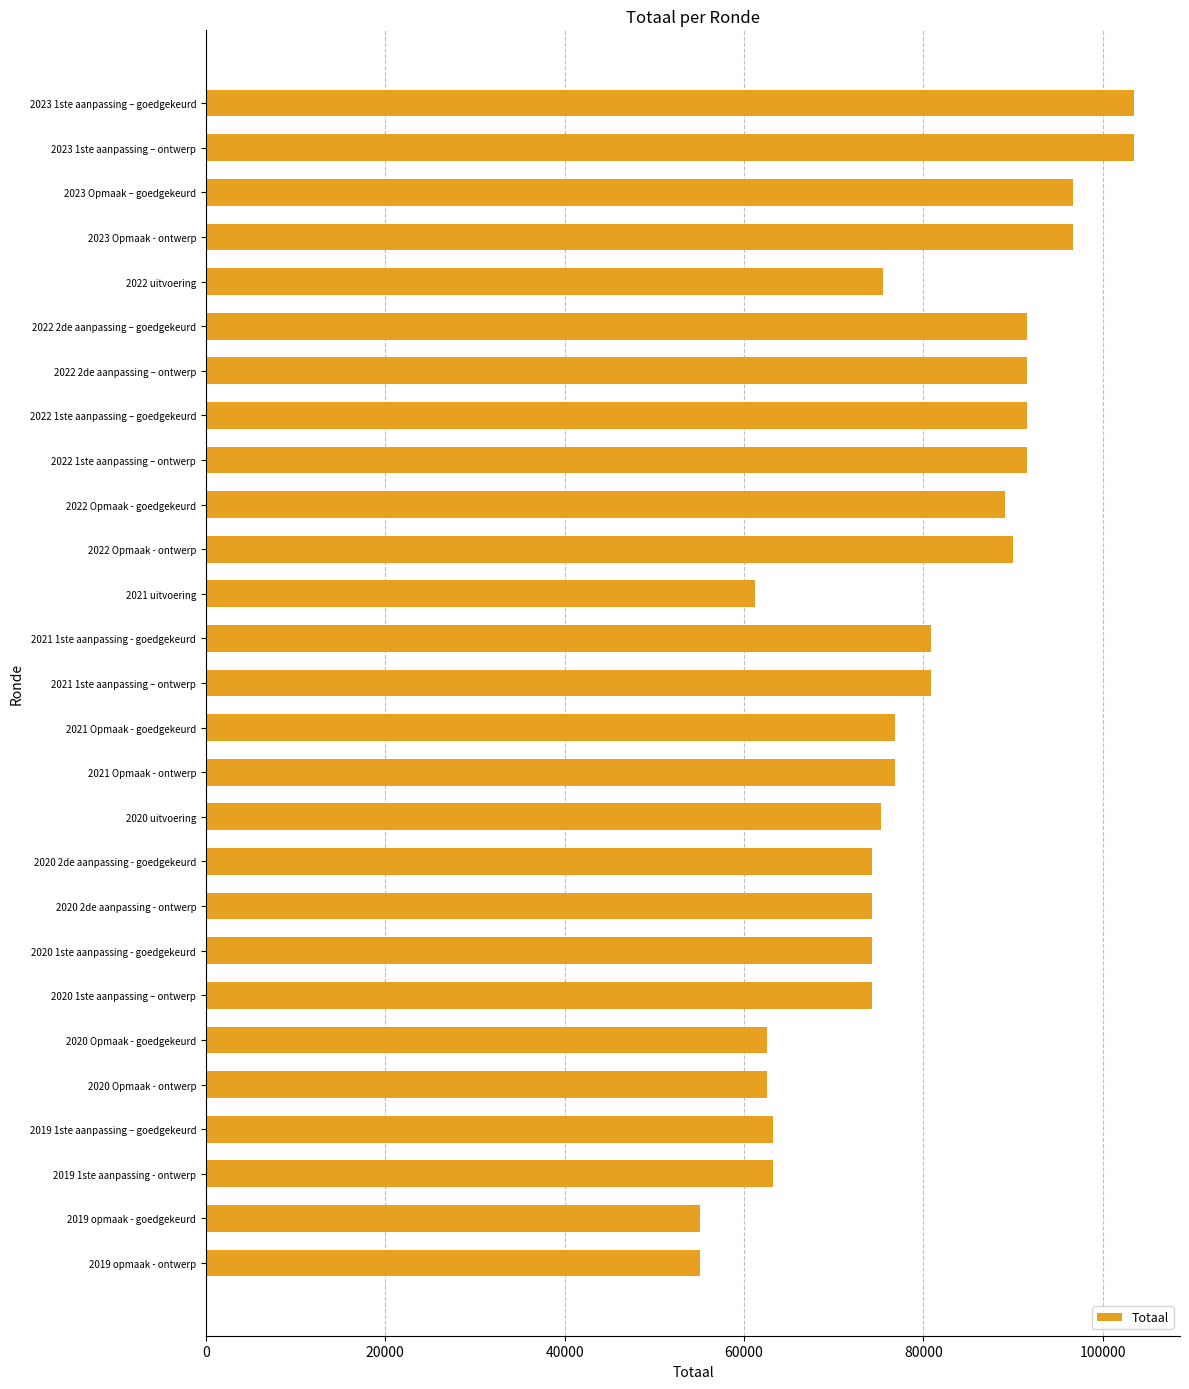

What is the value of the 7th bar from the top?

91528